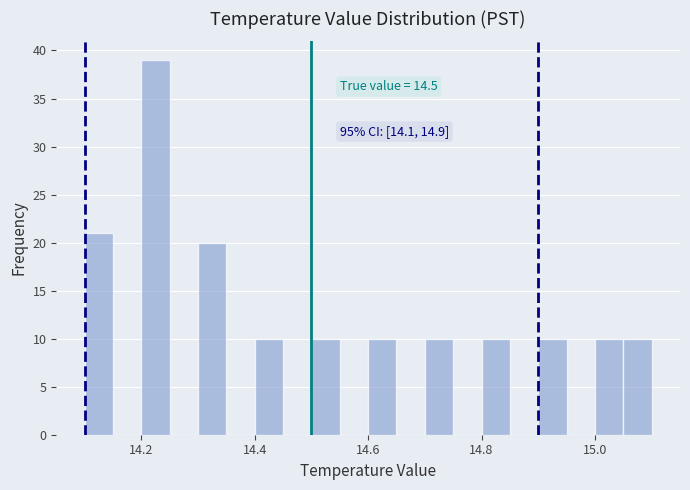

Read against the x-axis, roughly where is the centre of the tallest bar?

14.22